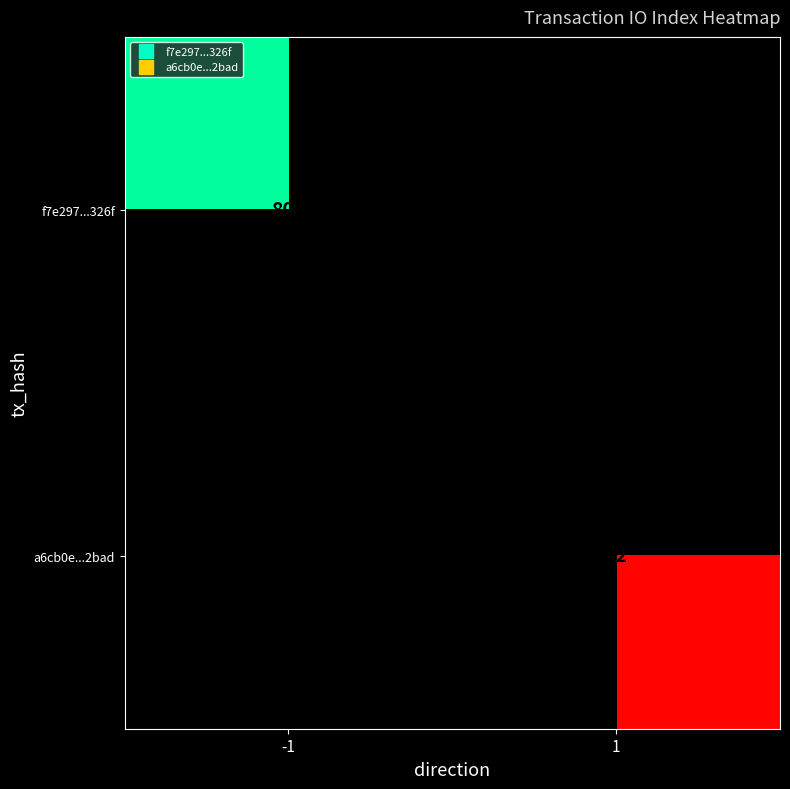

What is the minimum value shown in the chart?

12.0